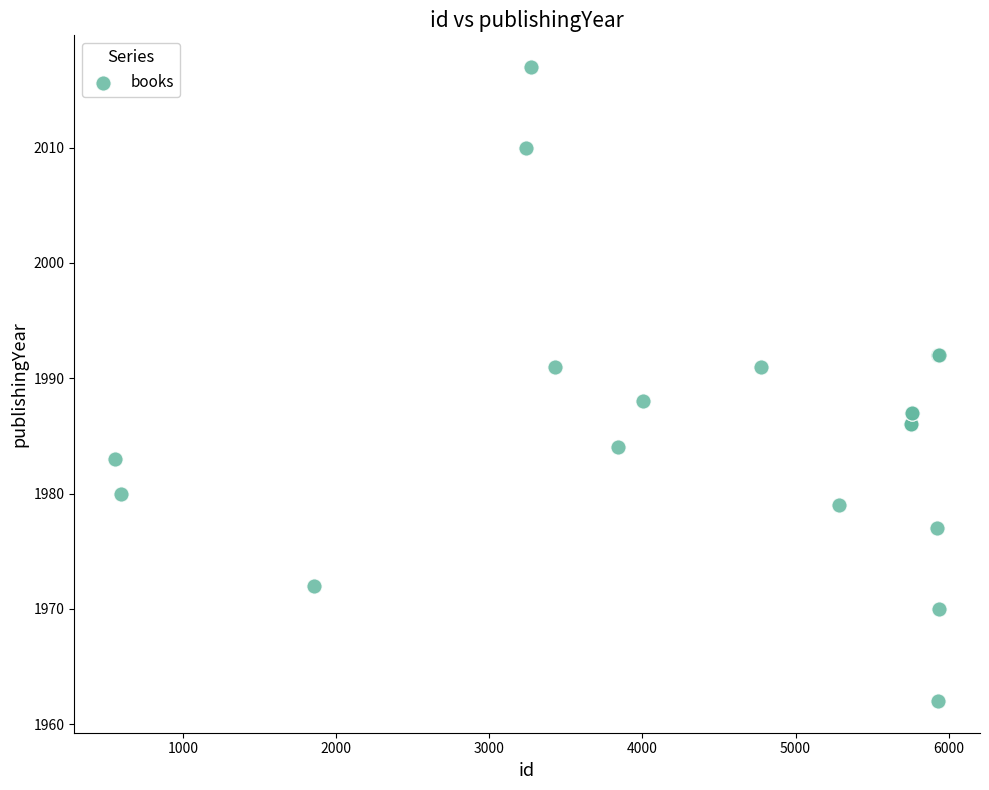

What Y value in the scatter plot is closest to 1989?

1988